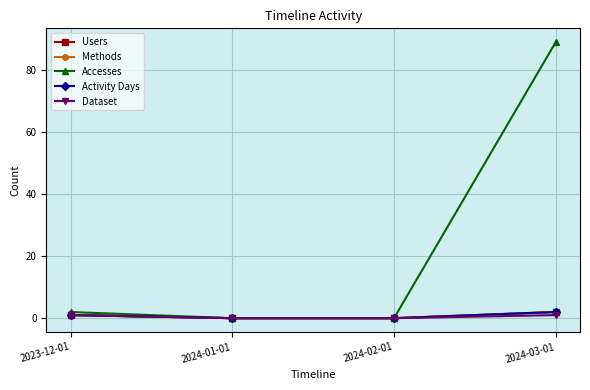

Does the chart have visible grid lines?

Yes